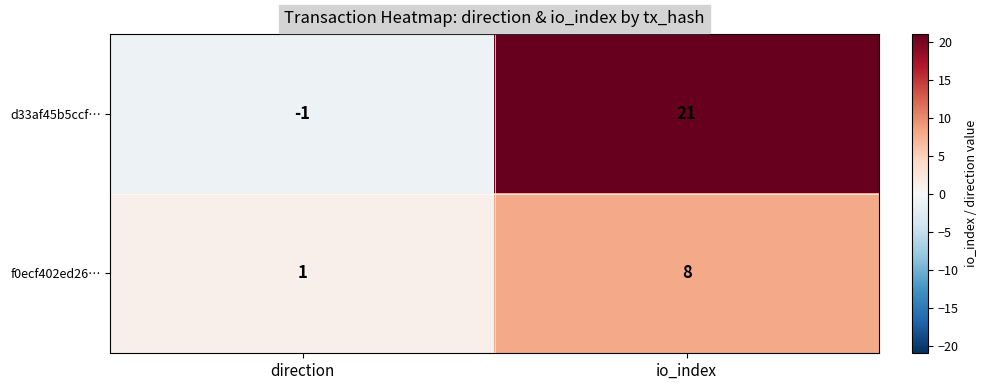

What is the difference between the highest and lowest values at io_index?

13